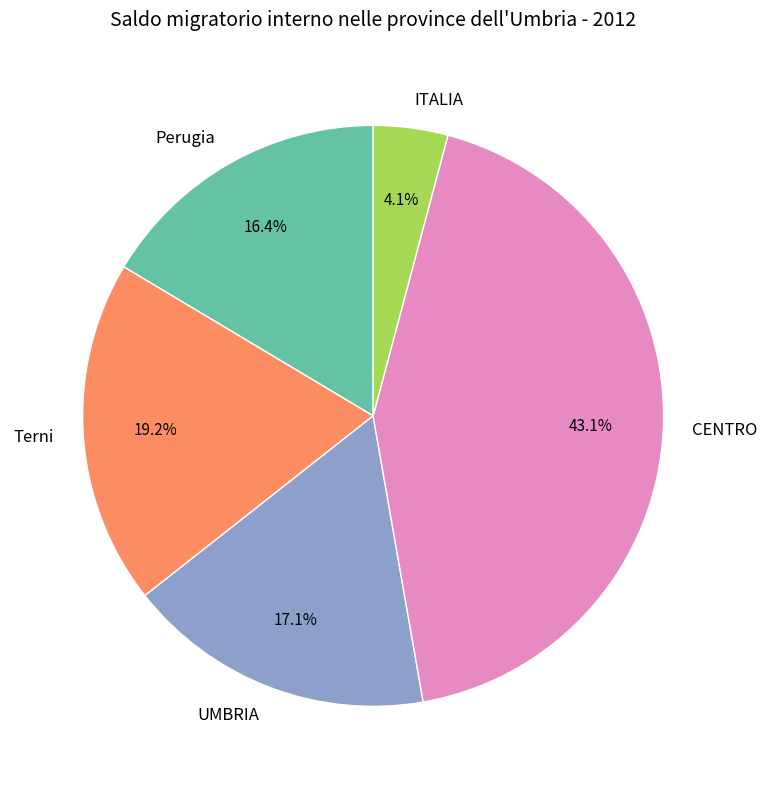

Between Perugia and CENTRO, which is larger?

CENTRO